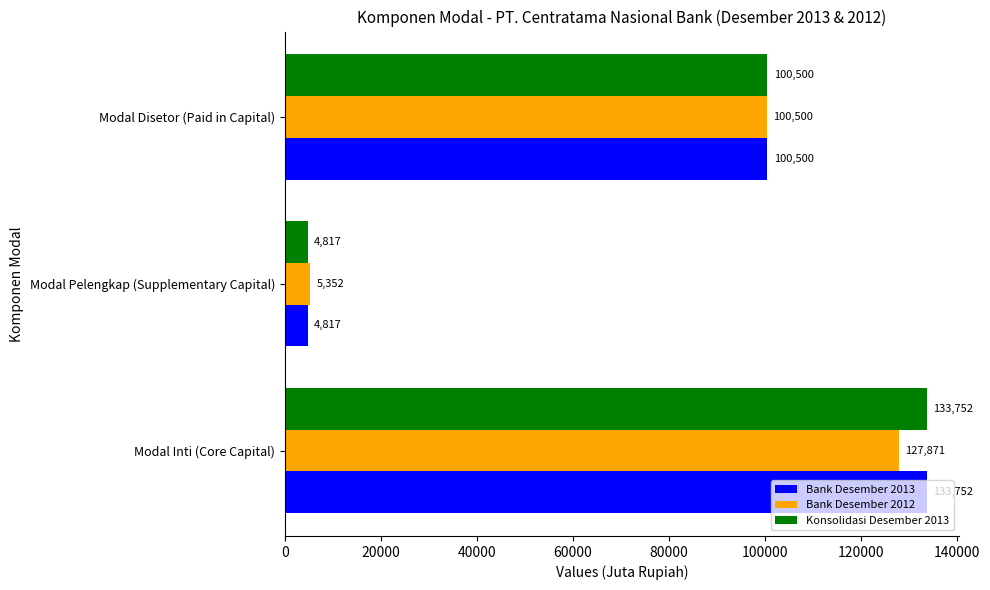

What is the difference between the second highest and minimum values in the Bank Desember 2012 series?

95148